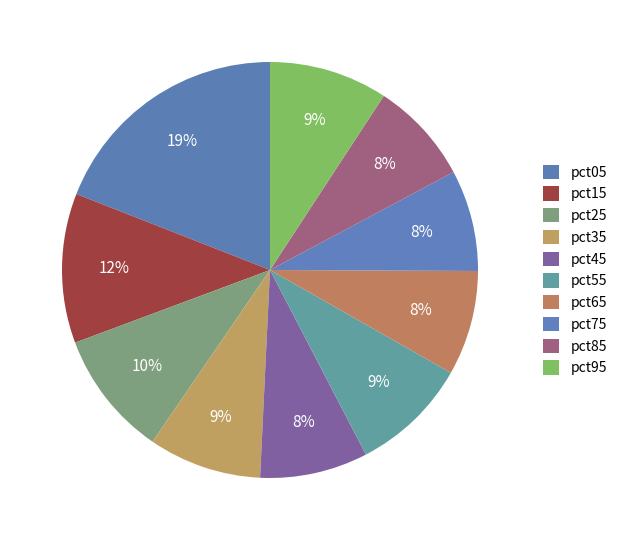

How many slices are in this pie chart?

10